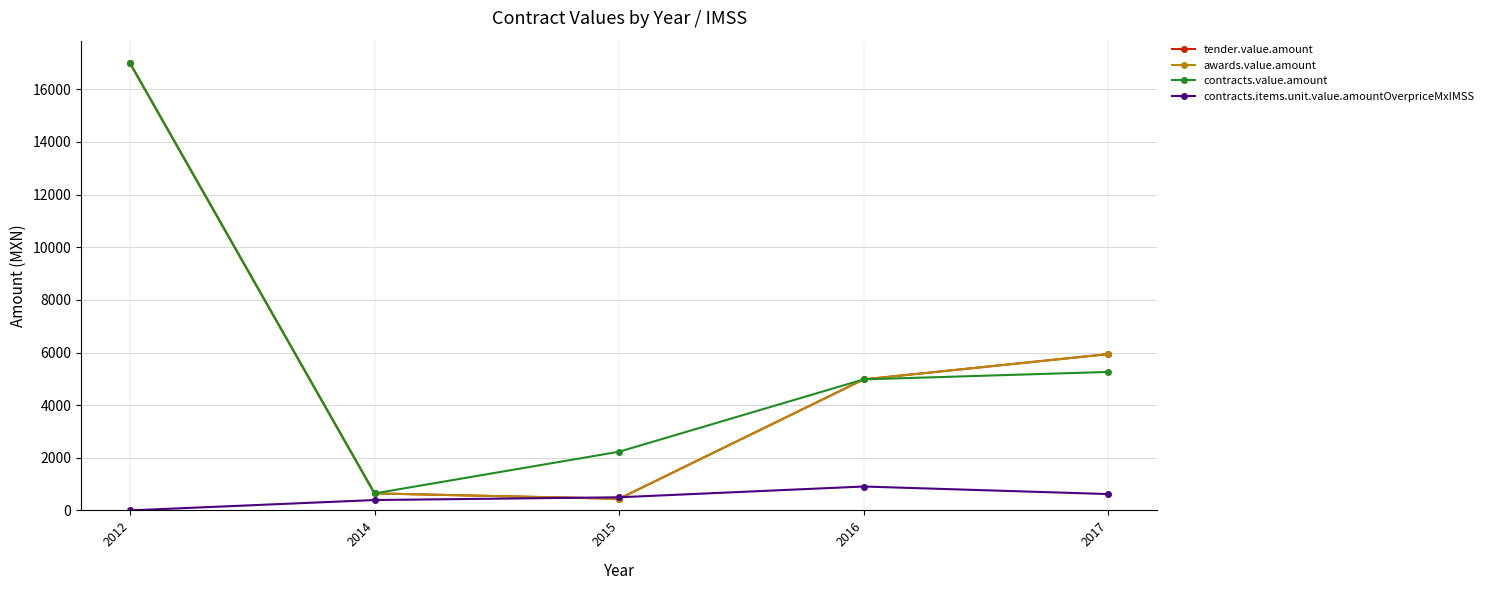

What is the difference between the highest and lowest values at 2014?

252.8